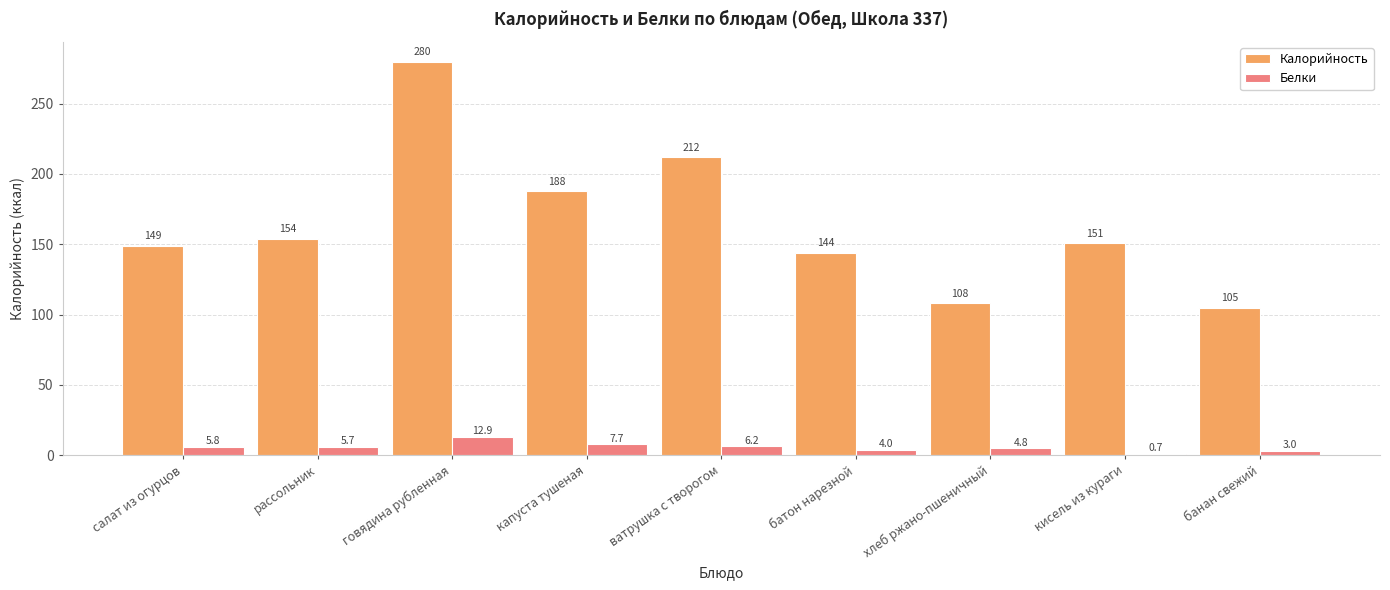

The value of Белки at салат из огурцов is 5.8. True or false?

True